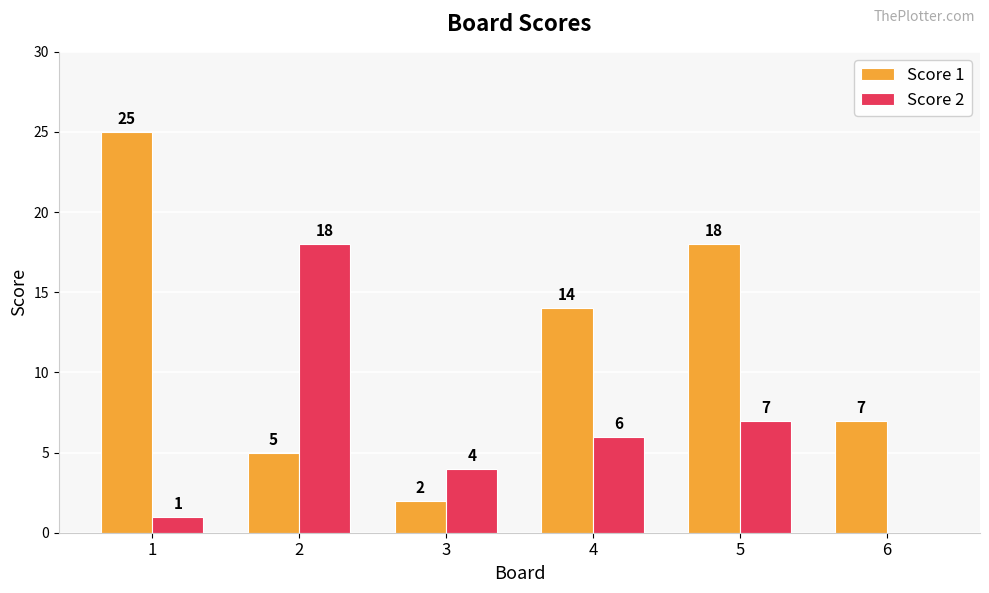

What is the maximum value shown in the chart?

25